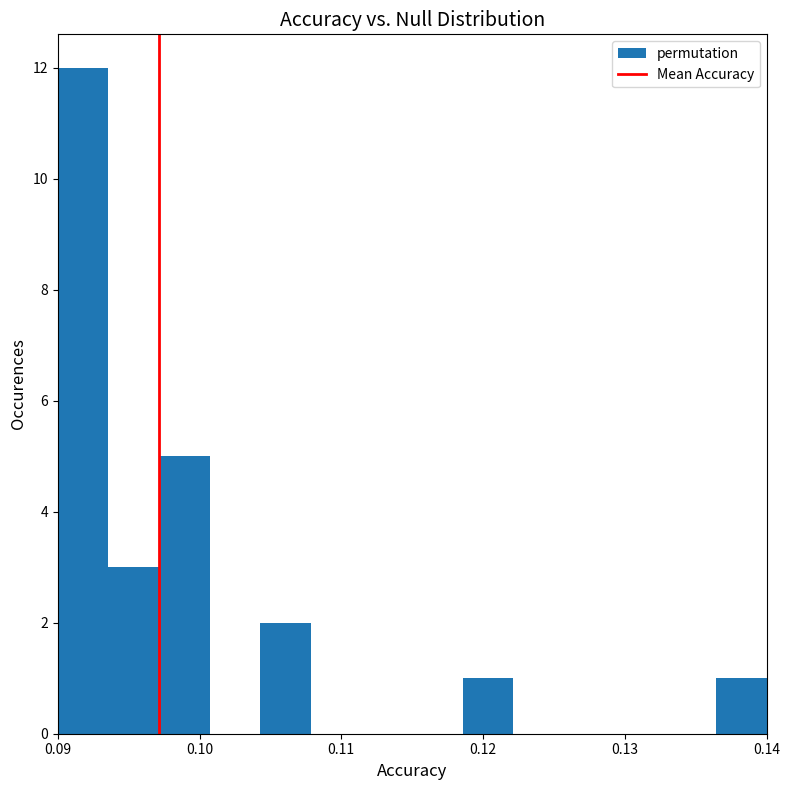

Read against the x-axis, roughly where is the centre of the tallest bar?

0.092